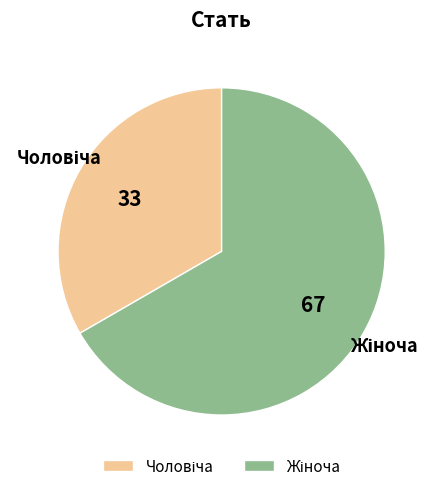

Is there a majority slice in this chart?

Yes